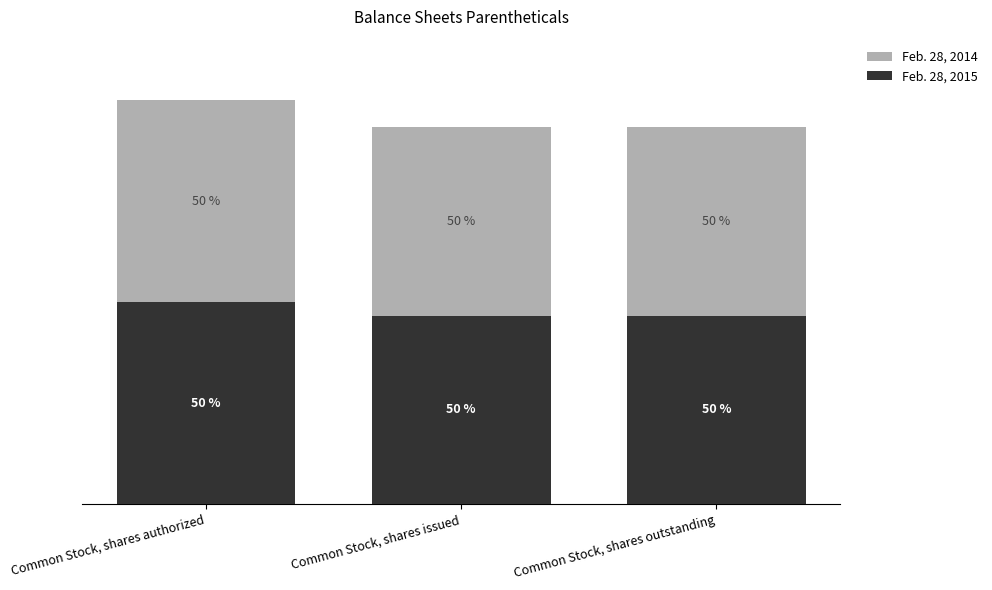

What are all the series names shown in the legend?

Feb. 28, 2014, Feb. 28, 2015